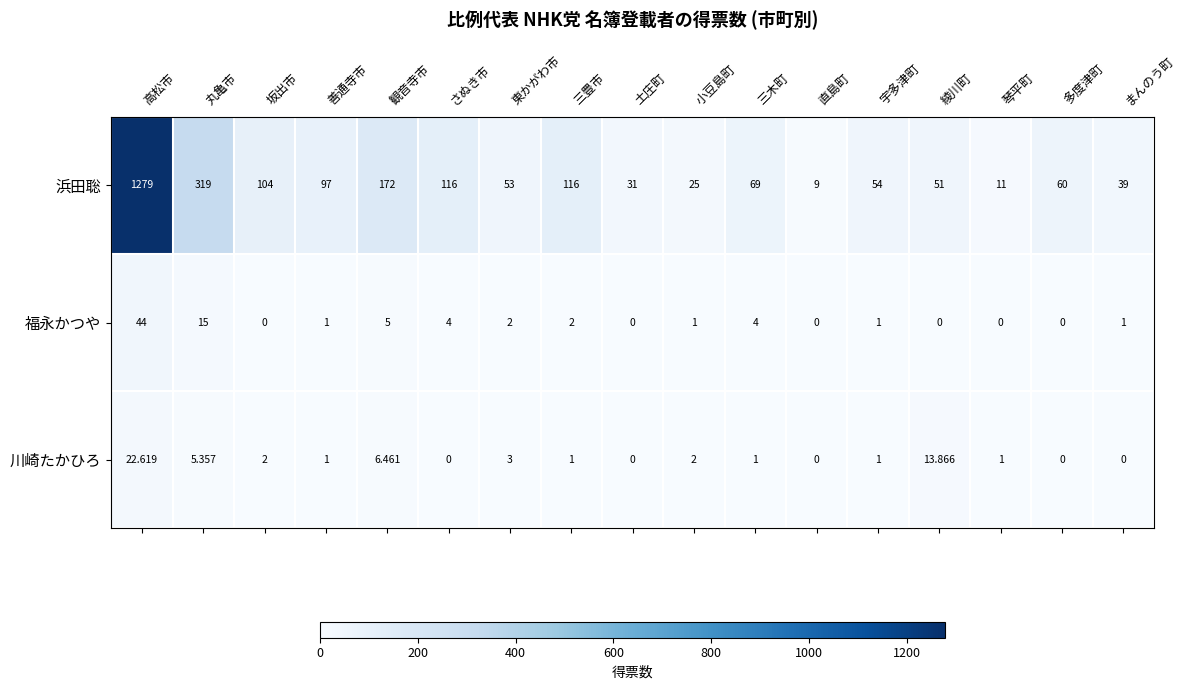

What is the maximum value shown in the chart?

1279.0